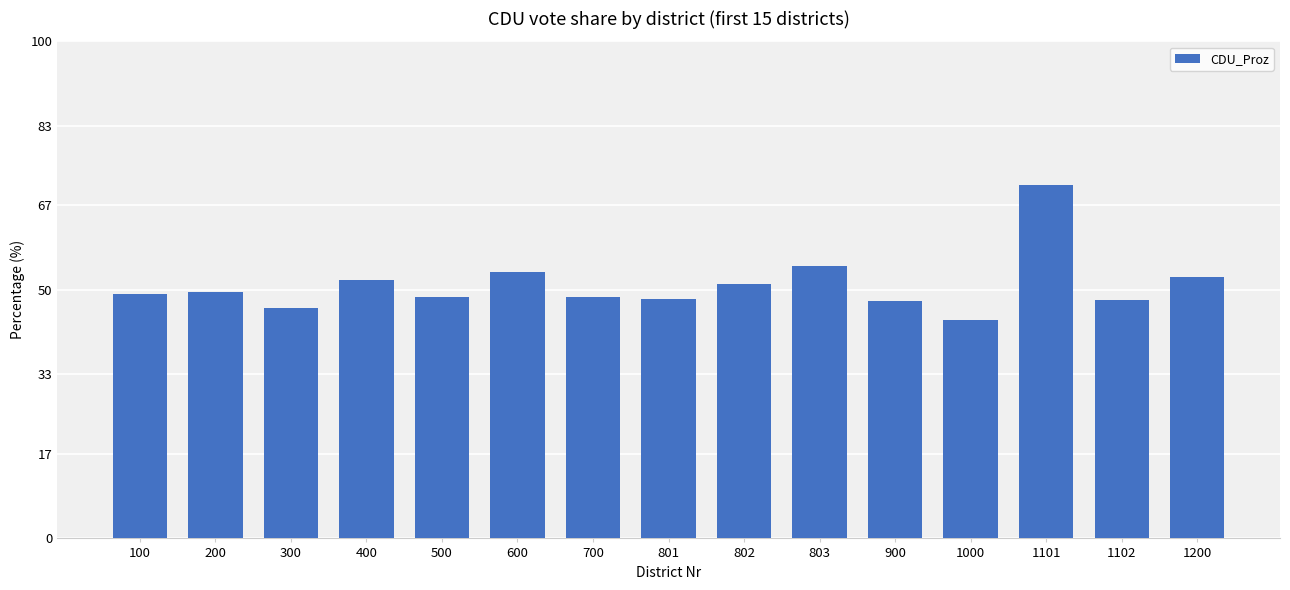

Count the number of data series in this chart.

1